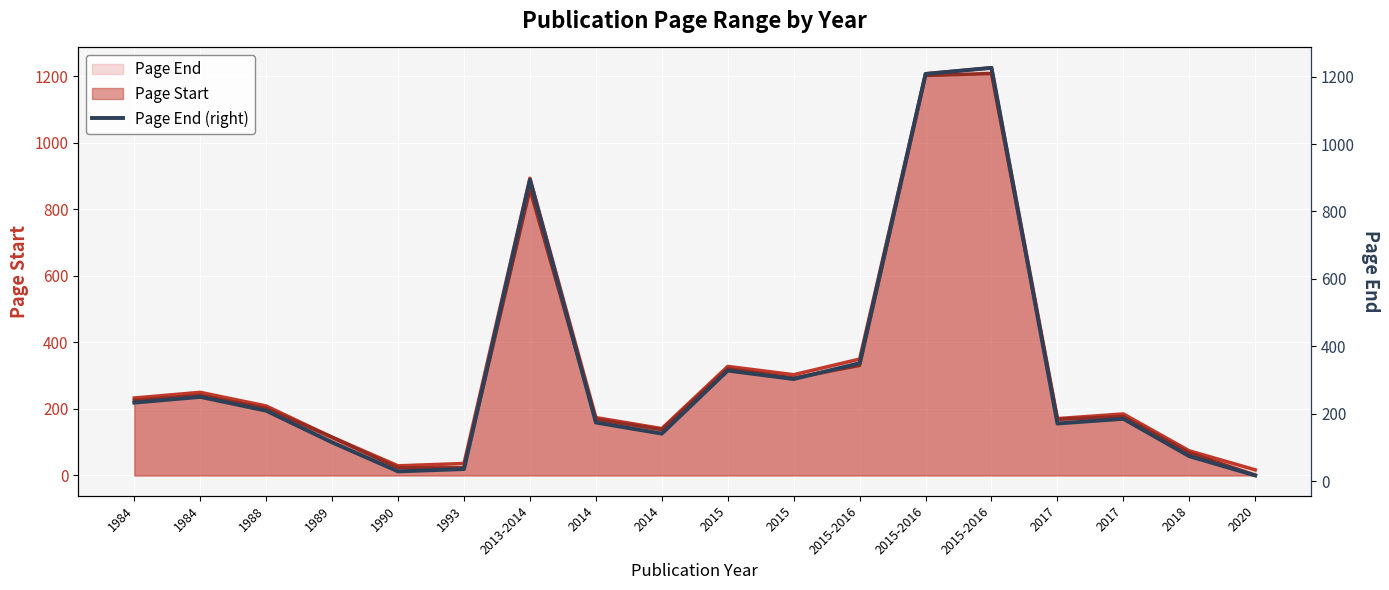

Which label corresponds to the smallest value in the chart?

2020